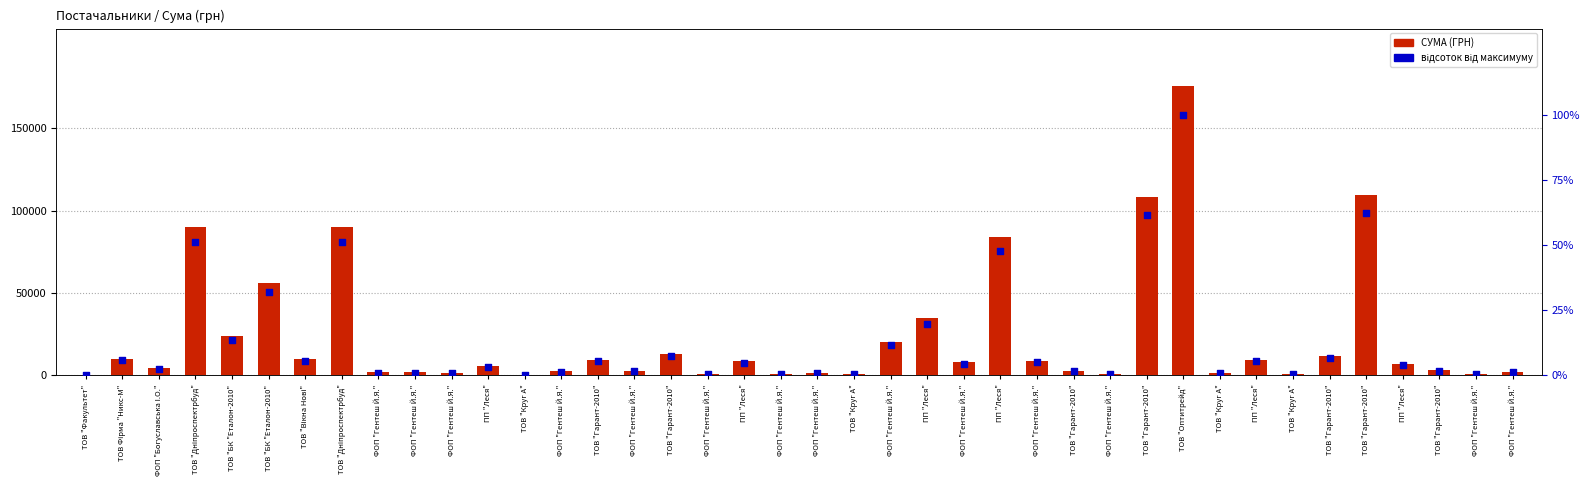

Which series has the largest total across all categories?

СУМА (ГРН)